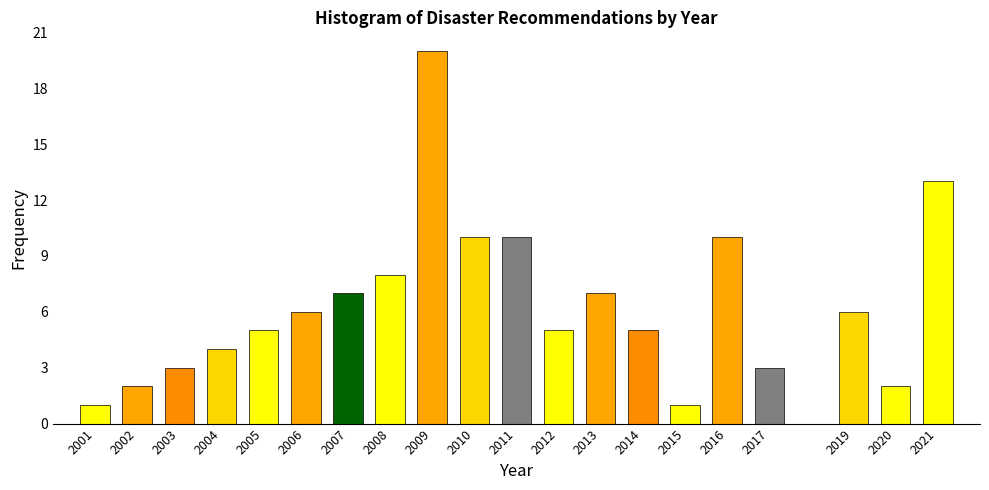

Reading right to left, extract all data points from this chart.

2021=13	2020=2	2019=6	2017=3	2016=10	2015=1	2014=5	2013=7	2012=5	2011=10	2010=10	2009=20	2008=8	2007=7	2006=6	2005=5	2004=4	2003=3	2002=2	2001=1